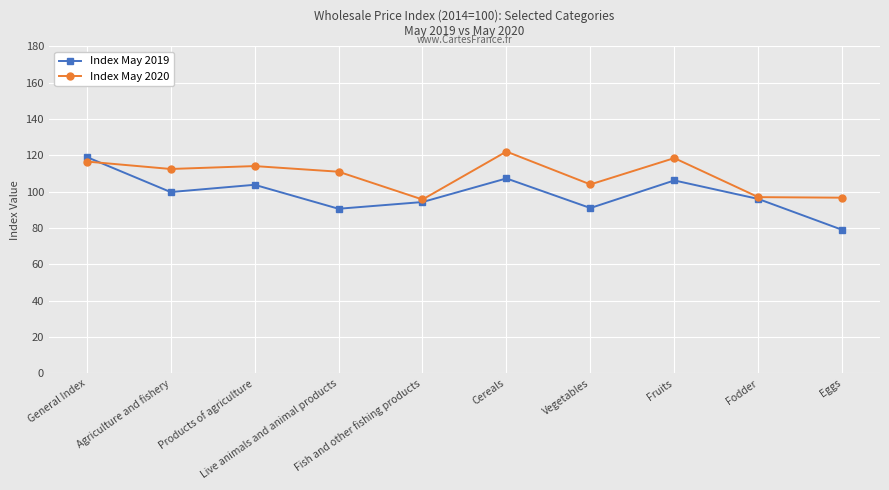

True or false: Index May 2019 and Index May 2020 intersect in this chart.

True